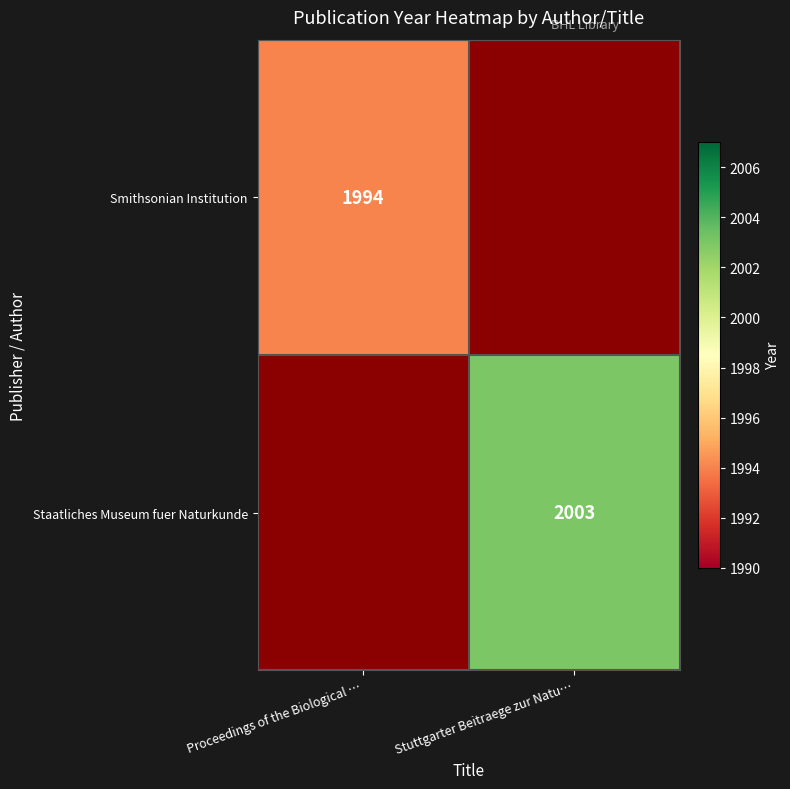

How many series are shown in this chart?

2